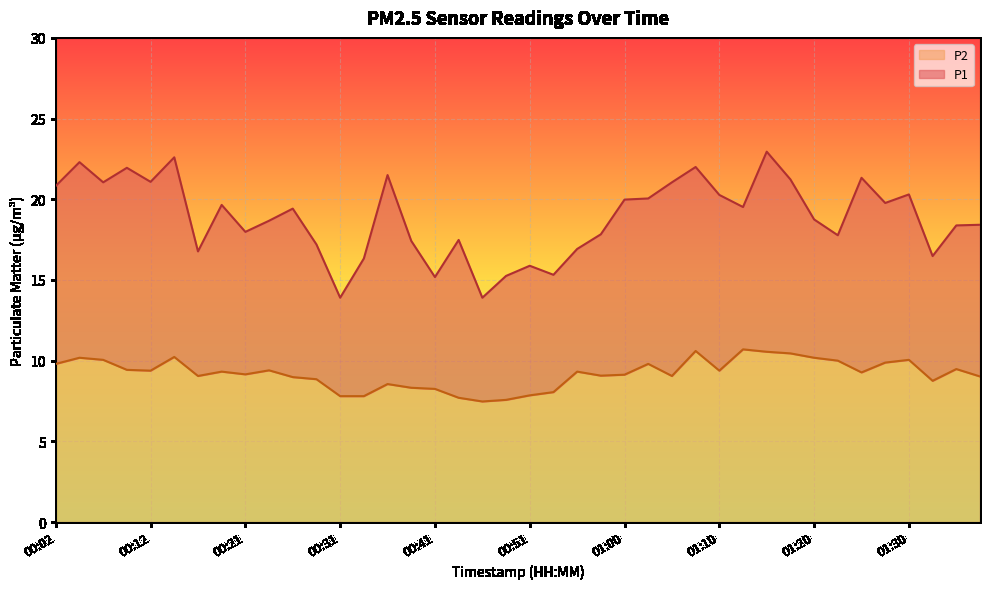

At which label is P2 closest to 9?

00:26